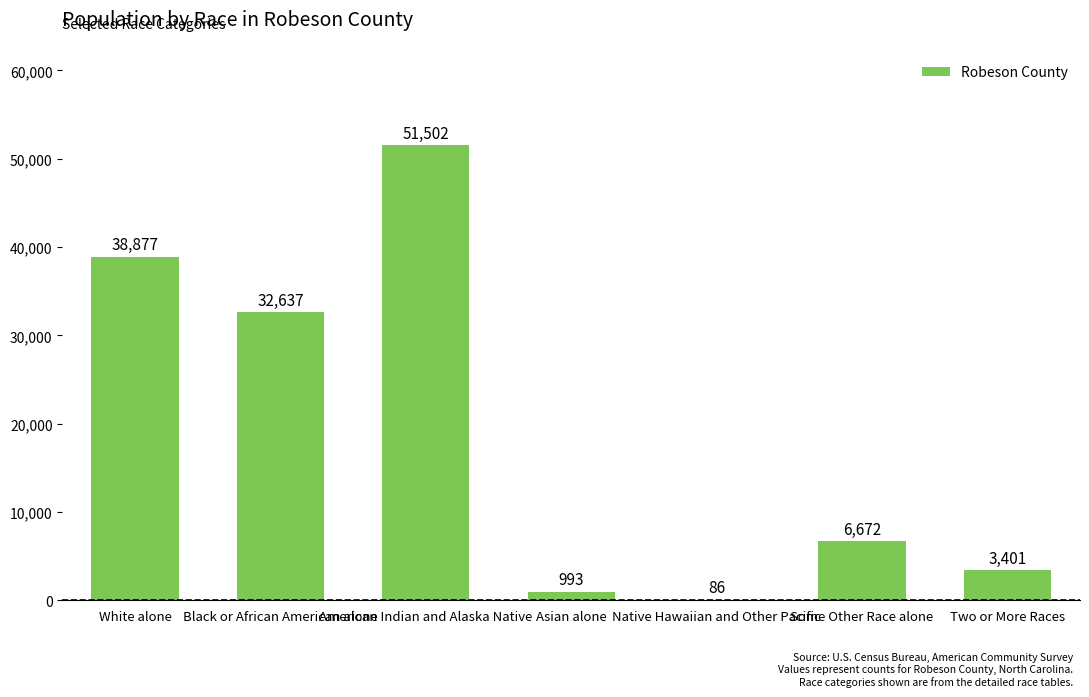

What is the maximum value shown in the chart?

51502